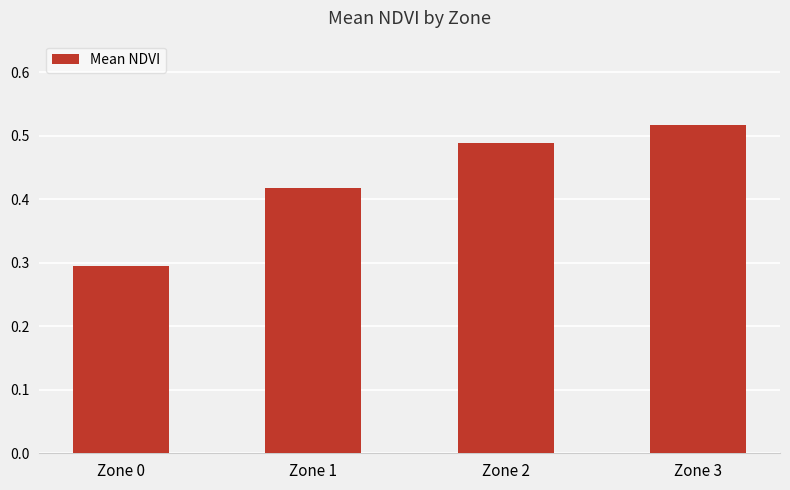

Which has a higher value, Zone 1 or Zone 0?

Zone 1